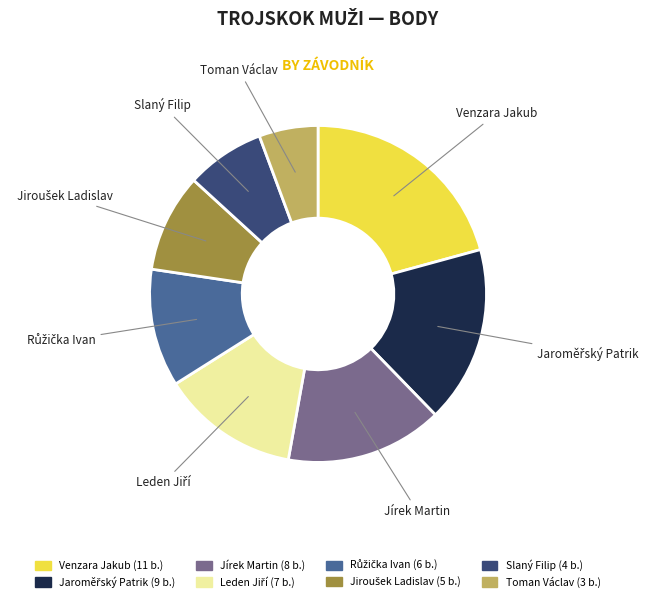

True or false: Venzara Jakub accounts for 21% of the total.

True